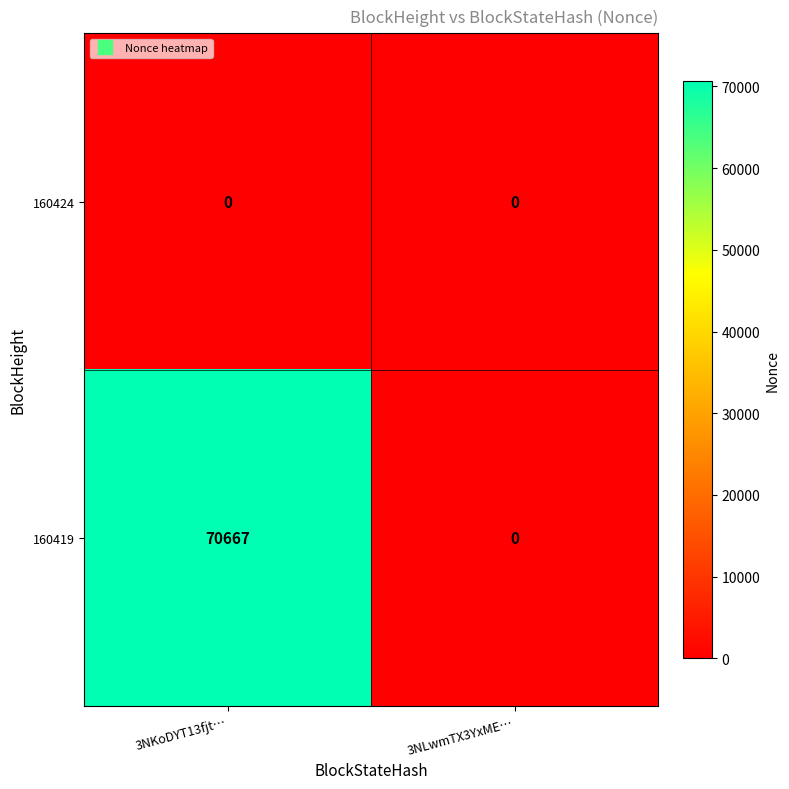

Which series has the largest range (max minus min)?

160419